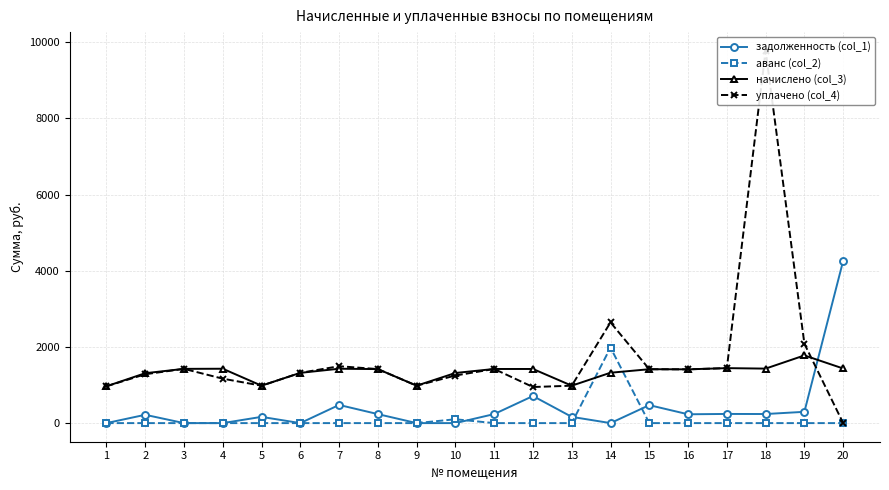

The начислено (col_3) series shows 377.9 at 5. True or false?

False